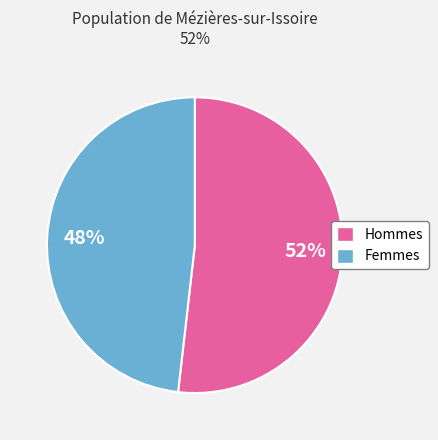

Rank the categories by value from highest to lowest.

Hommes, Femmes